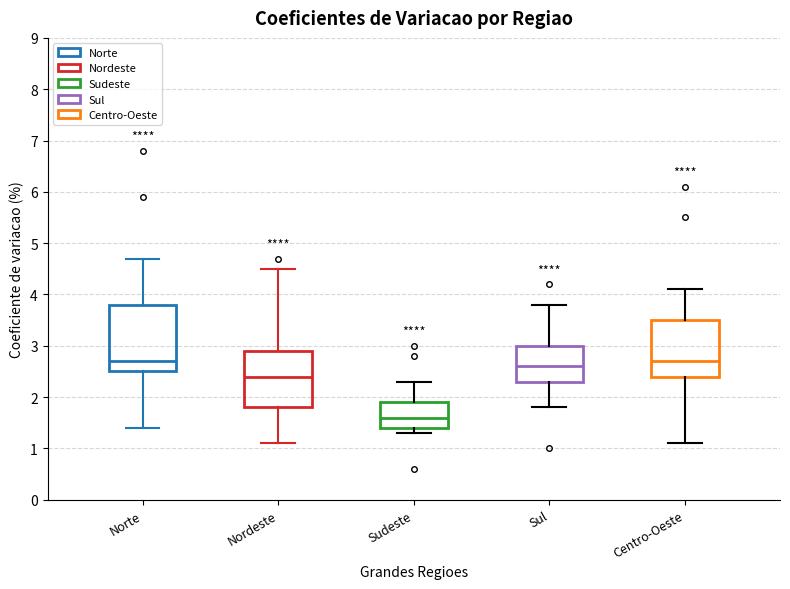

Comparing the boxes themselves (not the whiskers), which one is the tallest?

Norte